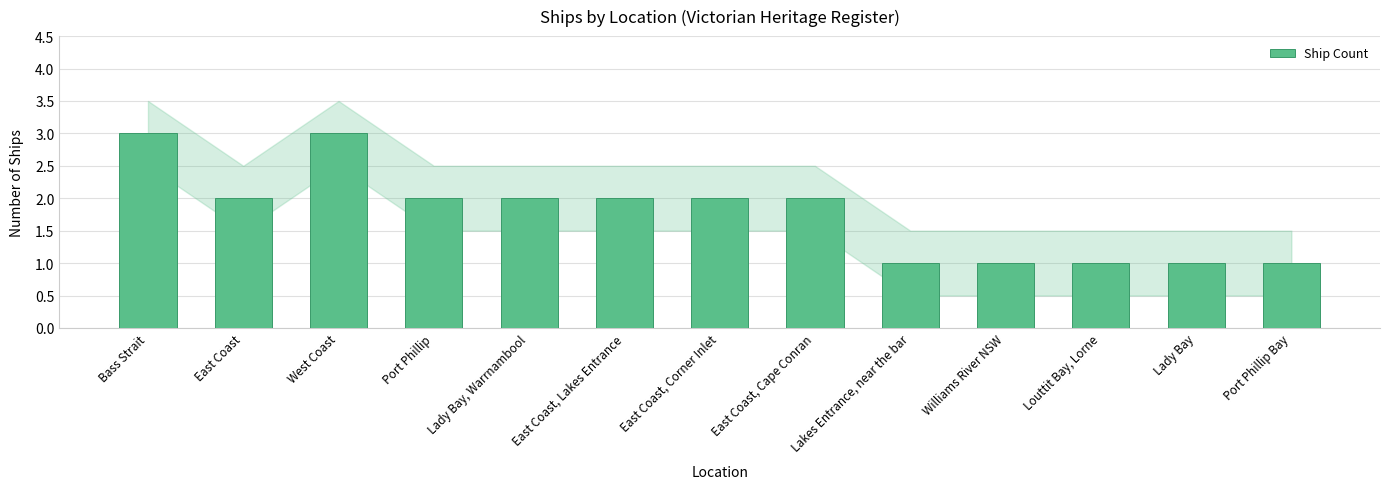

Count the values in the range 1 to 2.

11